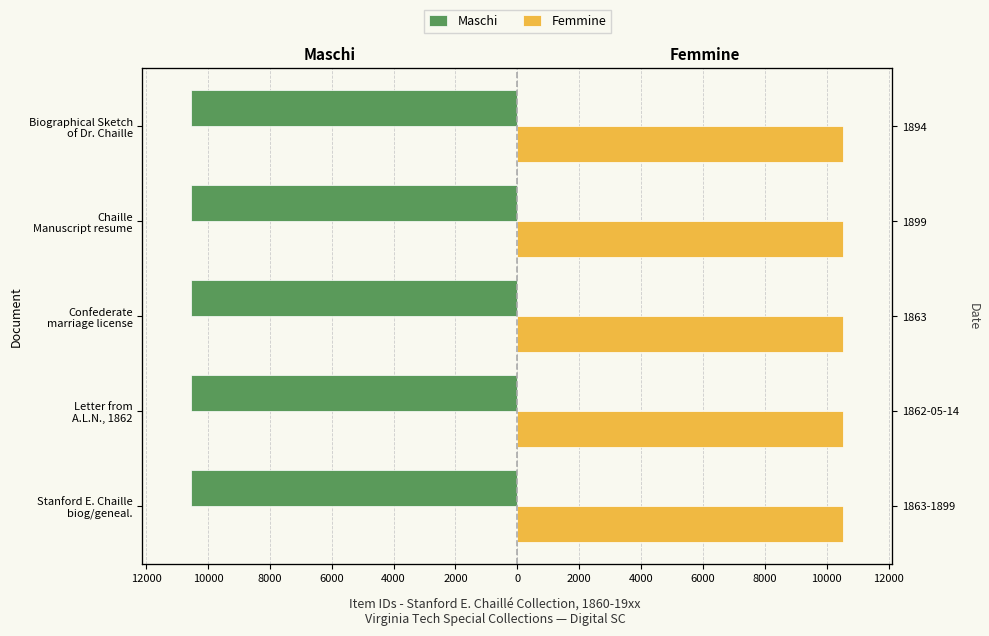

What is the average value of the Maschi series?

-10536